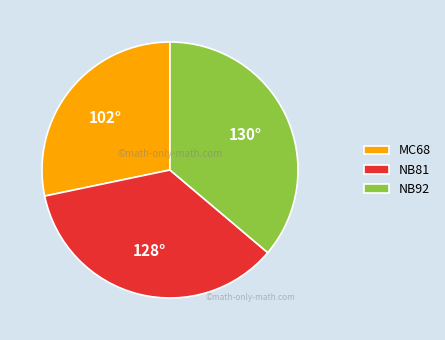

Is it true that NB81 is 45% of the pie?

False